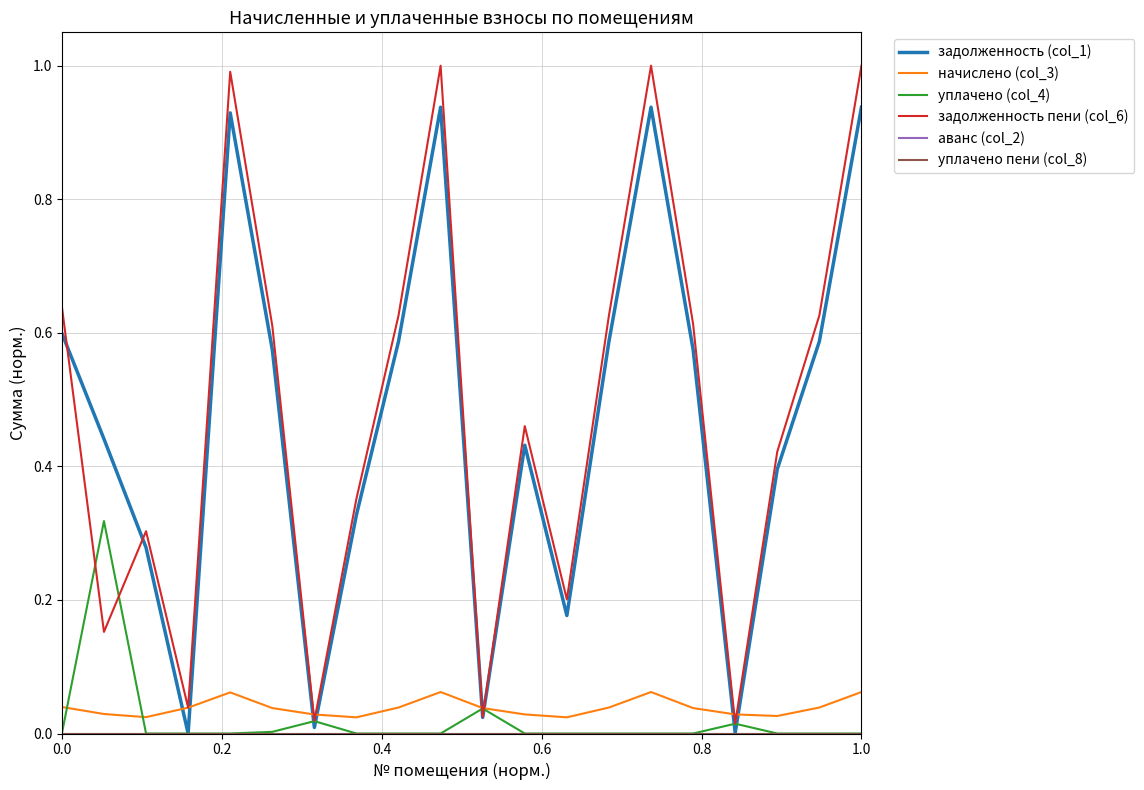

How many lines are shown in the chart?

6